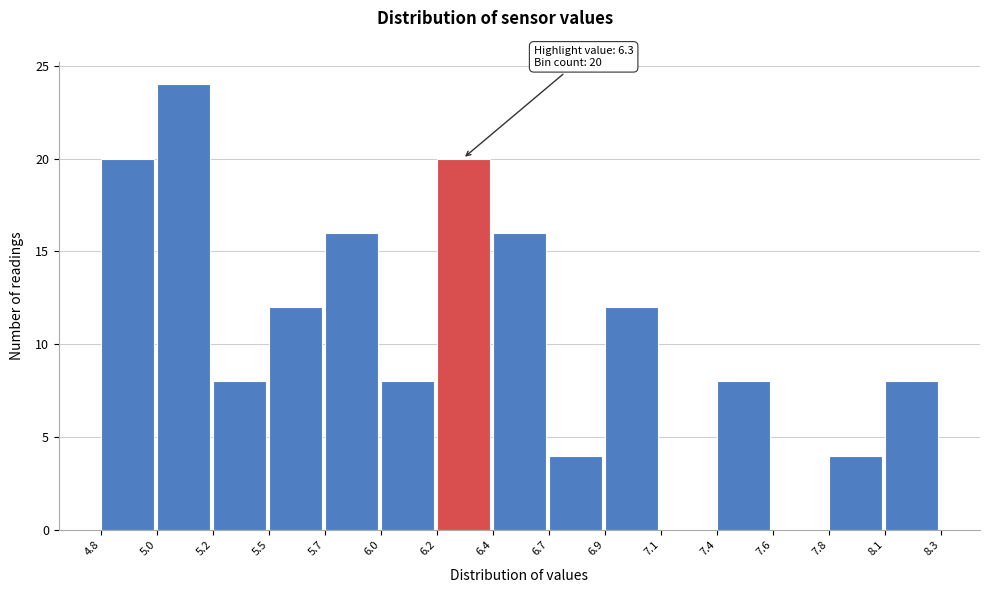

Reading left to right, transcribe all the data shown in this chart.

4.8=20	5.0=24	5.2=8	5.5=12	5.7=16	6.0=8	6.2=20	6.4=16	6.7=4	6.9=12	7.1=0	7.4=8	7.6=0	7.8=4	8.1=8